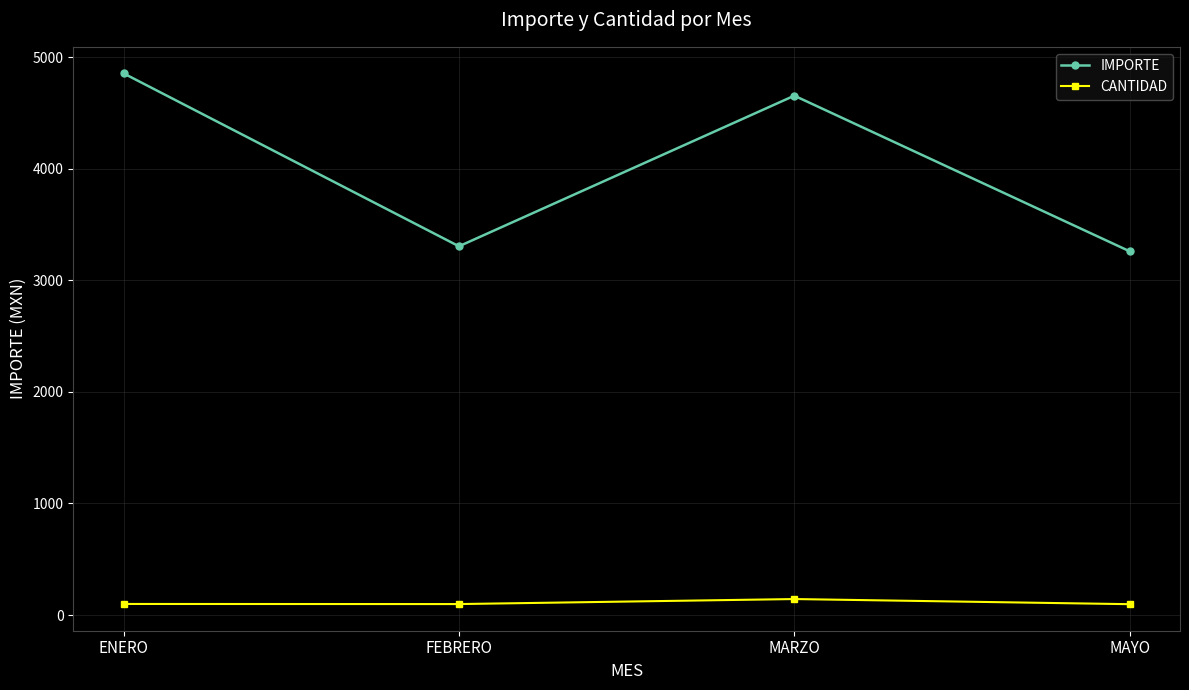

Rank the series by their average value, from highest to lowest.

IMPORTE, CANTIDAD